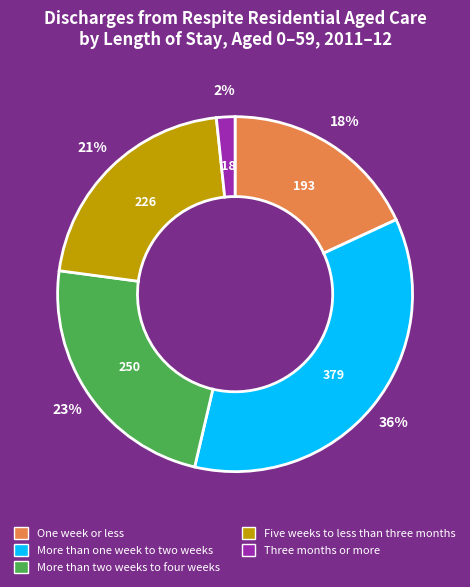

To the nearest percent, what is the difference between the largest and smallest slice percentages?

34%